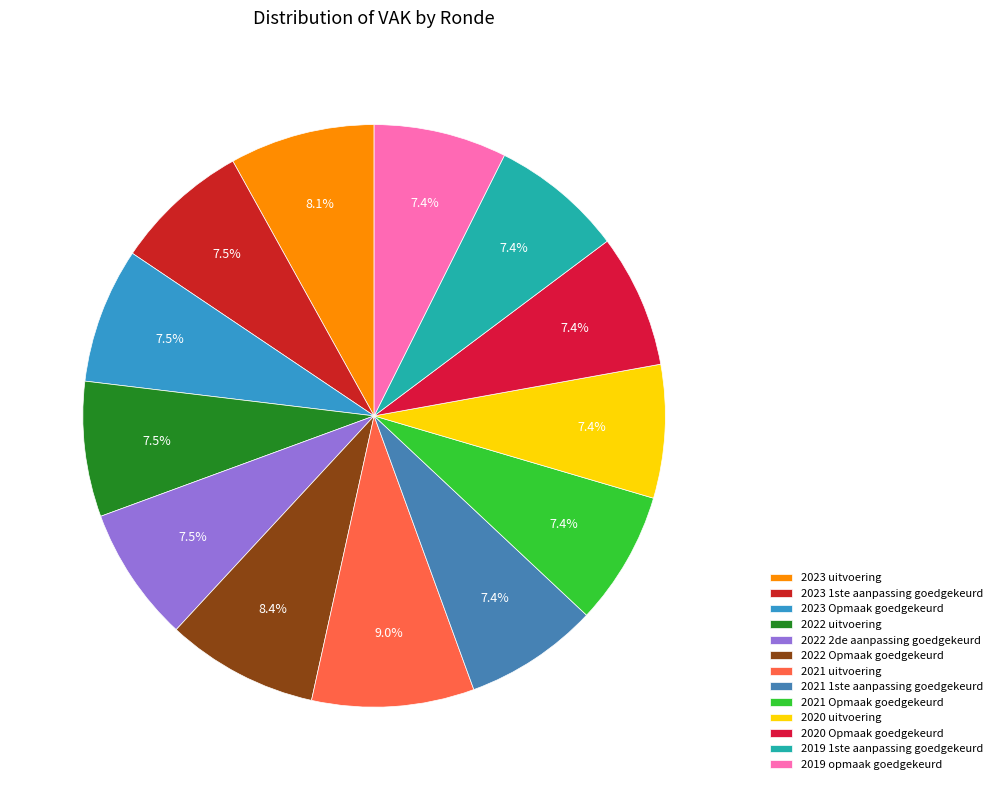

Count the number of slices in the pie.

13